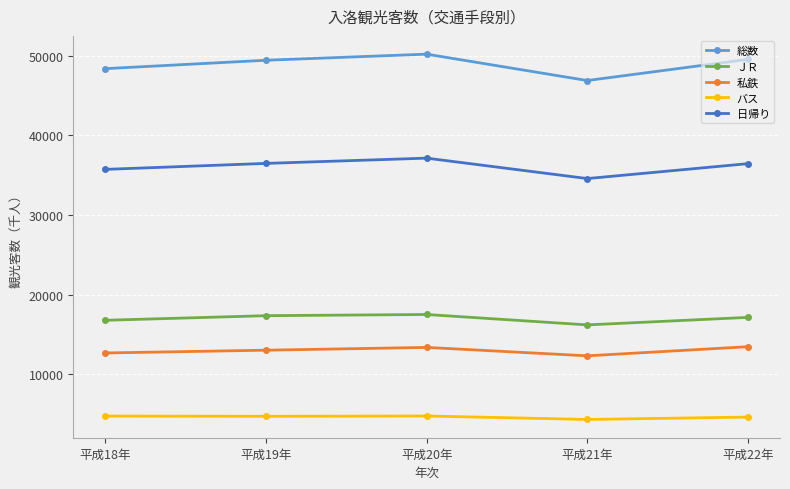

Which label corresponds to the largest value in the chart?

平成20年